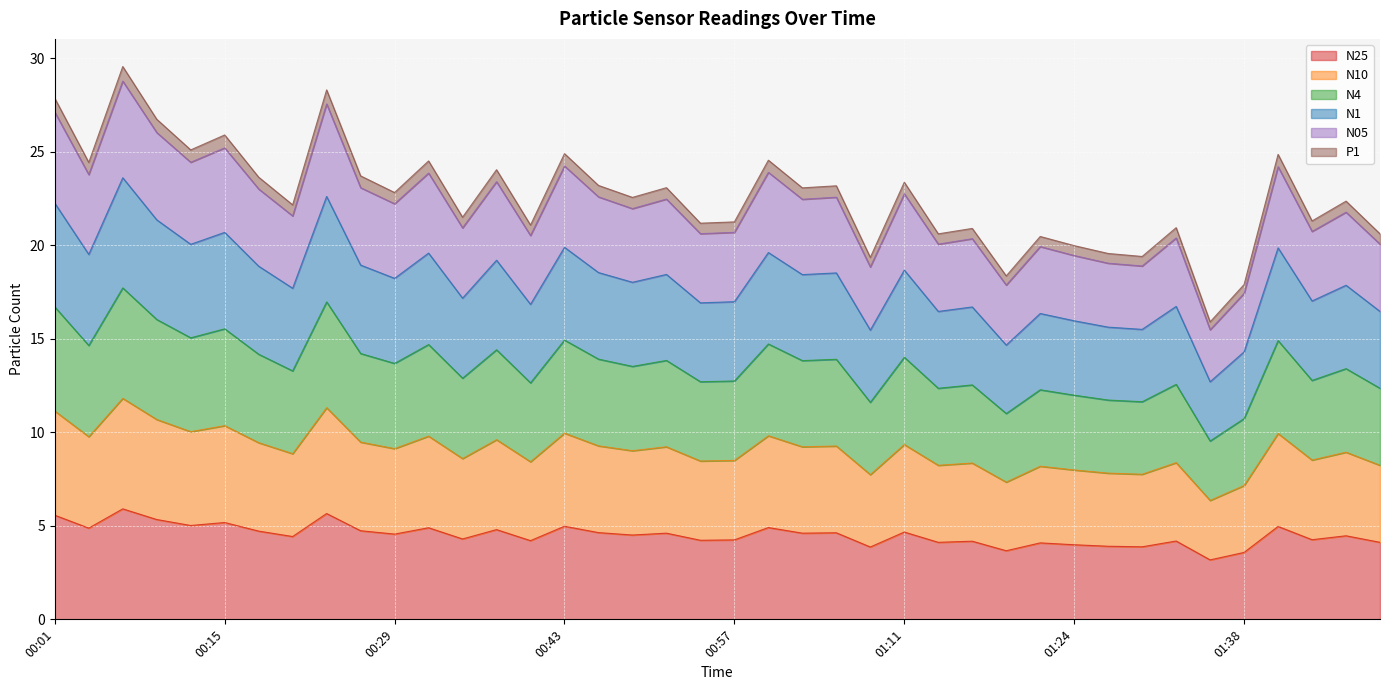

What is the label of the 4th point from the right?

01:41